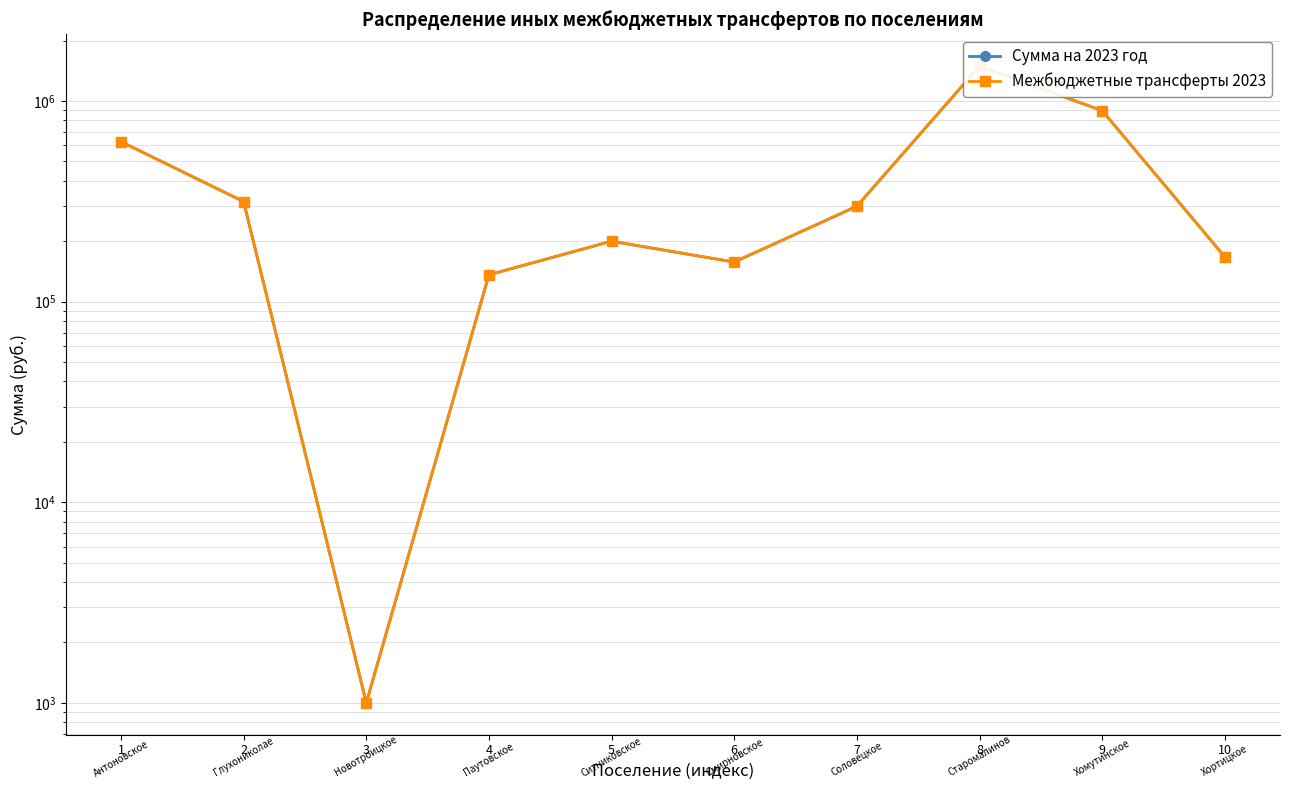

At how many categories does at least one series exceed 514976?

3